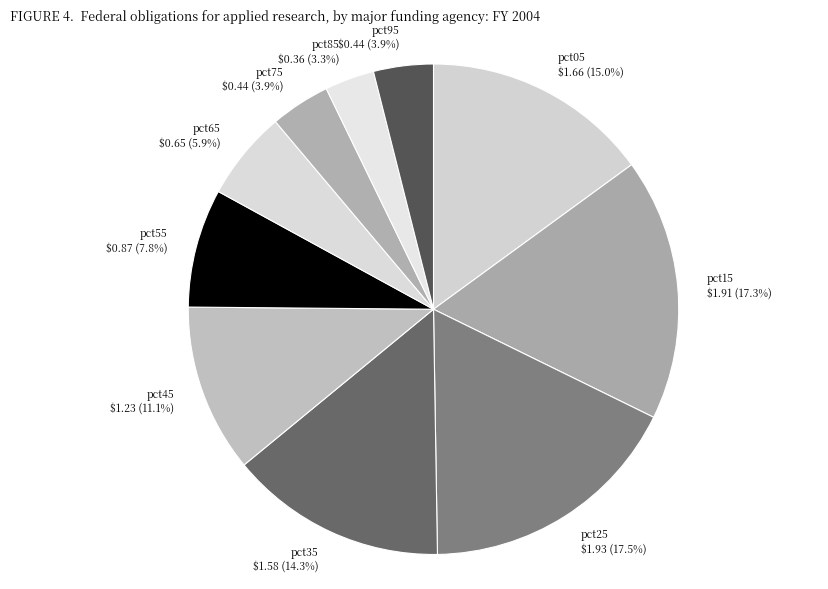

To the nearest percent, what percentage of the pie is pct45?

11%